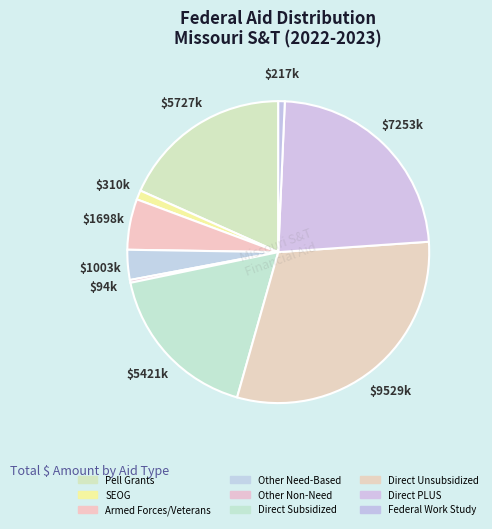

The Other Non-Need slice represents 0% of the pie. True or false?

True